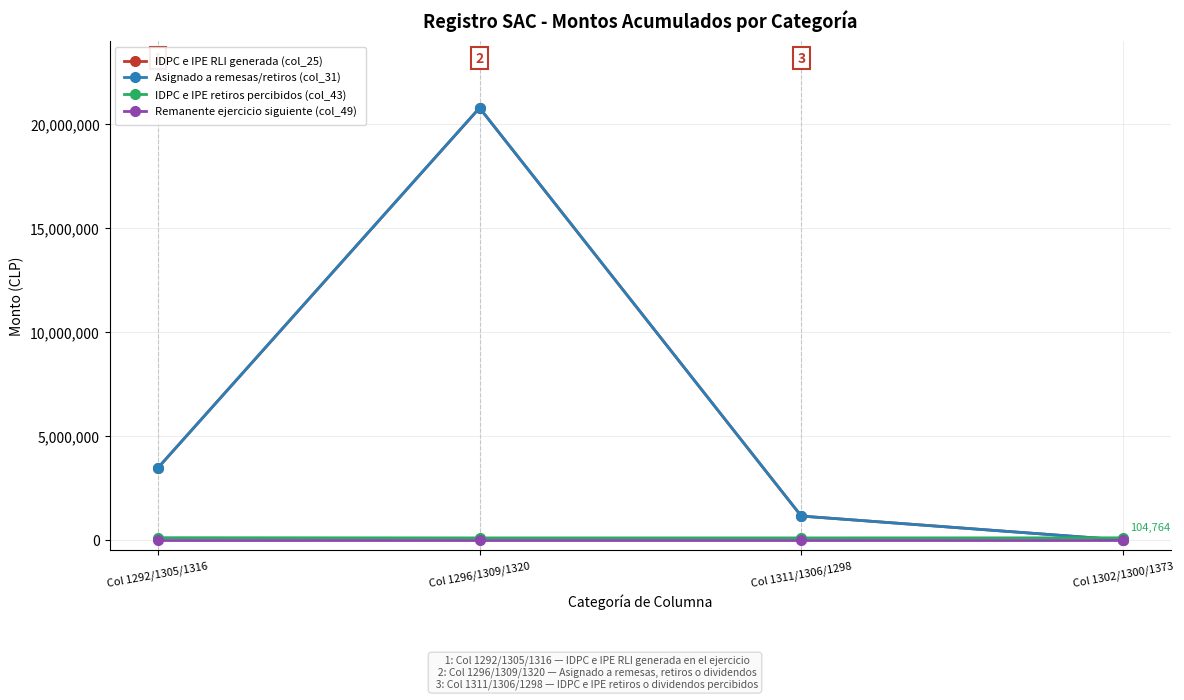

At which category is the sum across all series the highest?

Col 1296/1309/1320